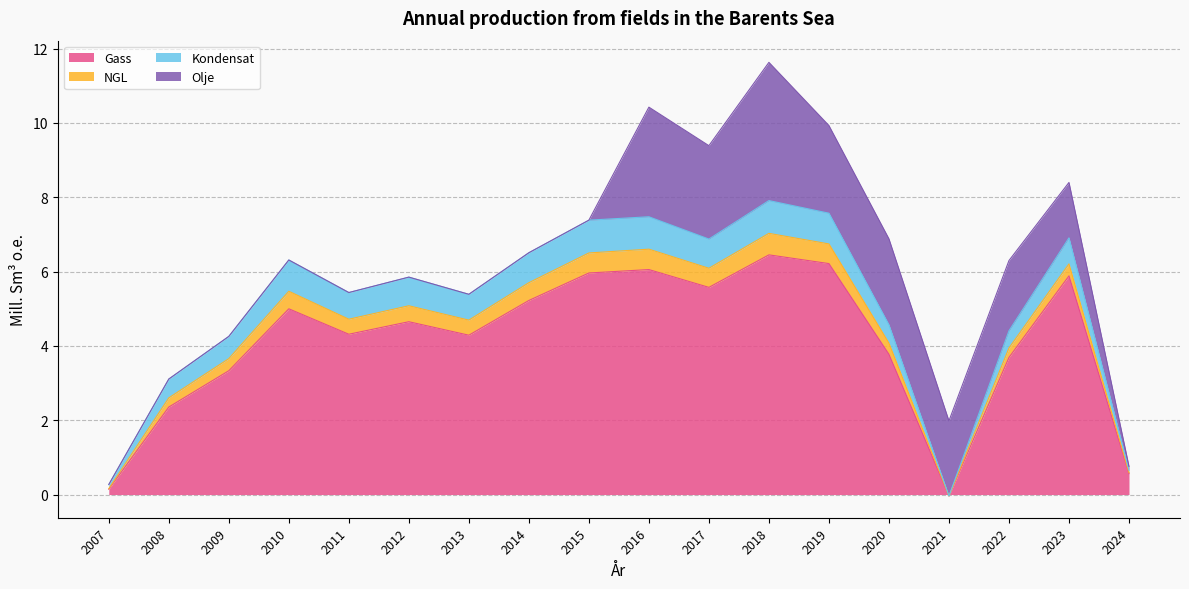

How many data points in Gass are less than 4?

7